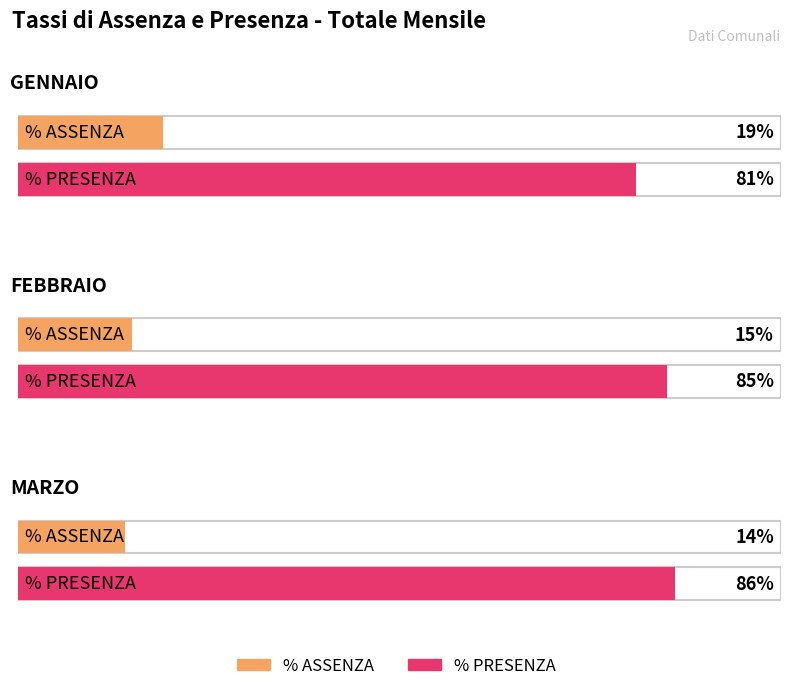

Reading right to left, list all the values displayed in this chart.

% ASSENZA: MARZO=14	FEBBRAIO=15	GENNAIO=19
% PRESENZA: MARZO=86	FEBBRAIO=85	GENNAIO=81